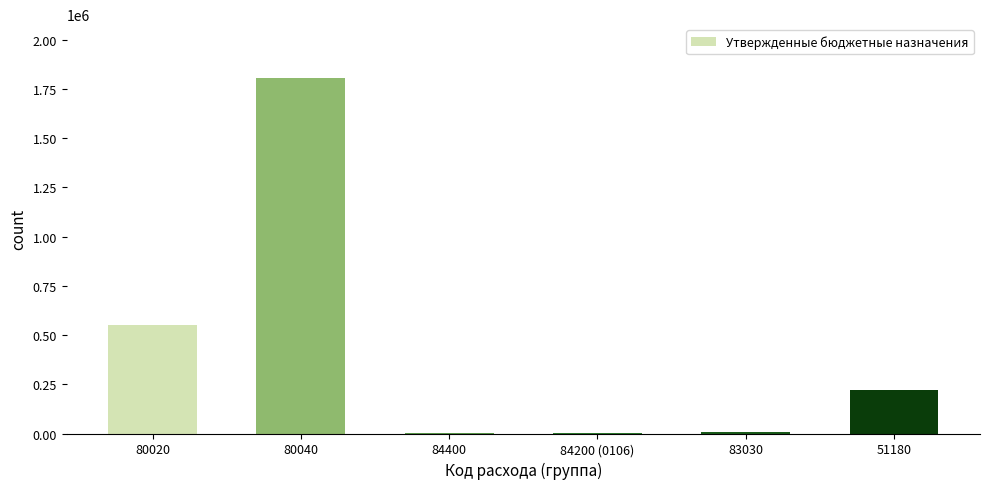

Are the bars grouped side by side (vs. stacked)?

No